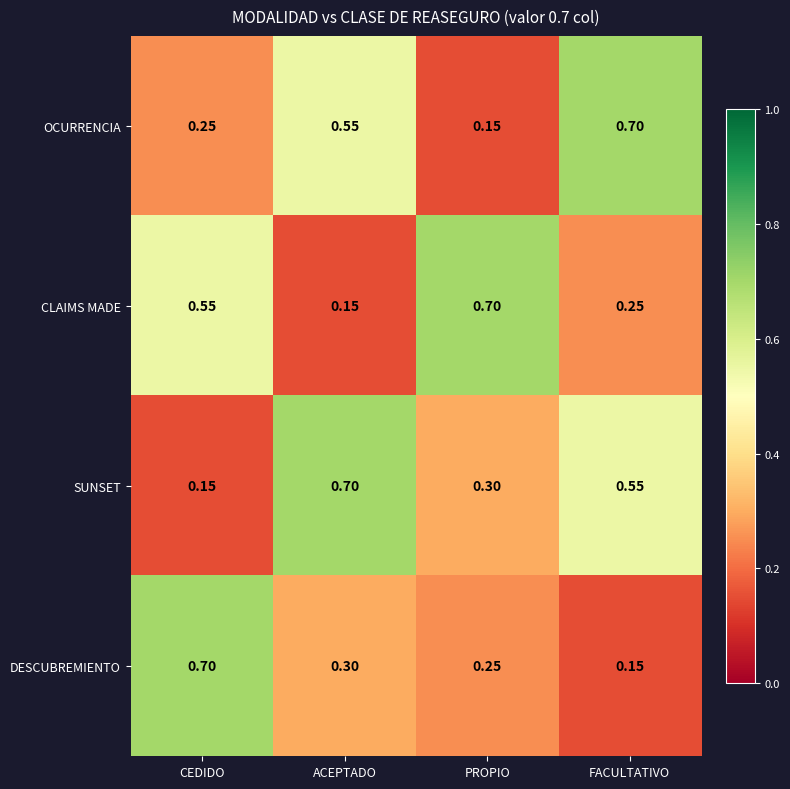

At which category is the sum across all series the highest?

ACEPTADO